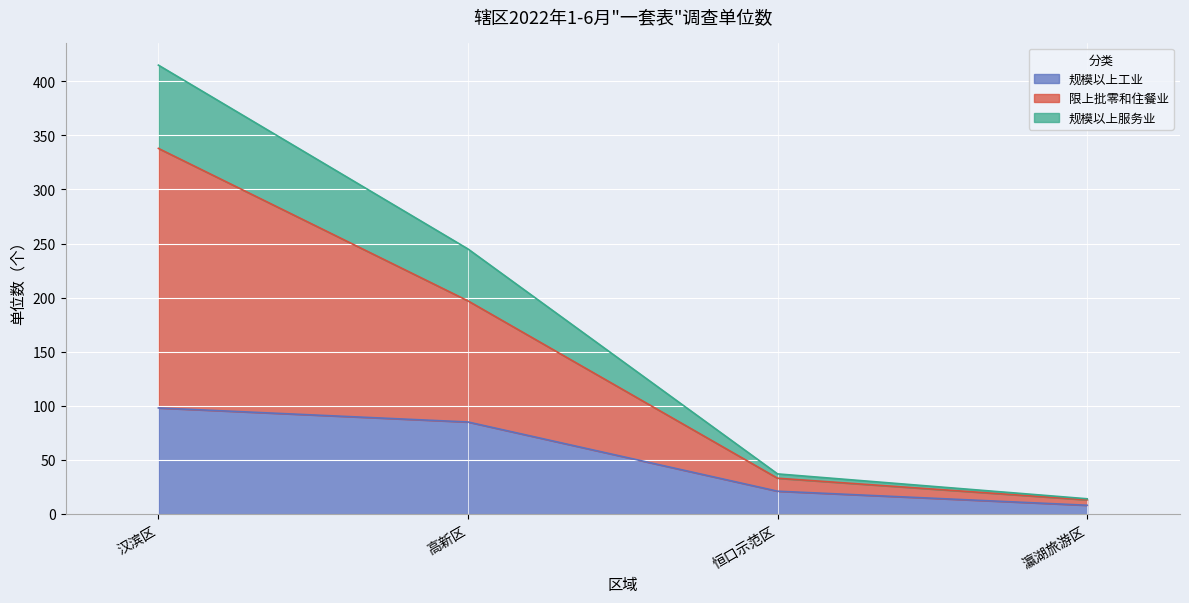

The value of 规模以上服务业 at 瀛湖旅游区 is 25. True or false?

False